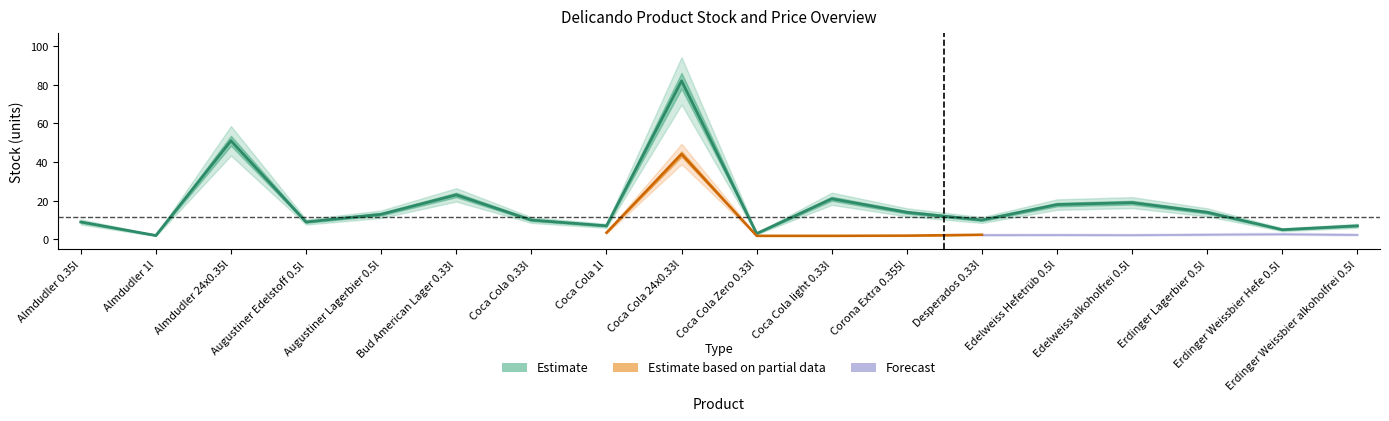

What is the value of the 18th point from the left?

7